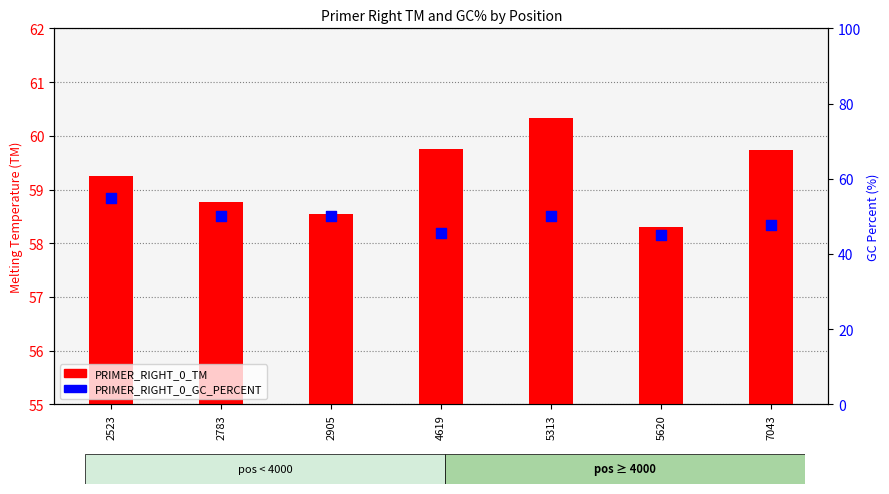

What is the total value across all series at 5620?

103.3